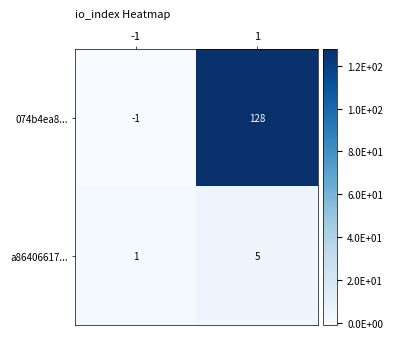

Which label corresponds to the largest value in the chart?

1